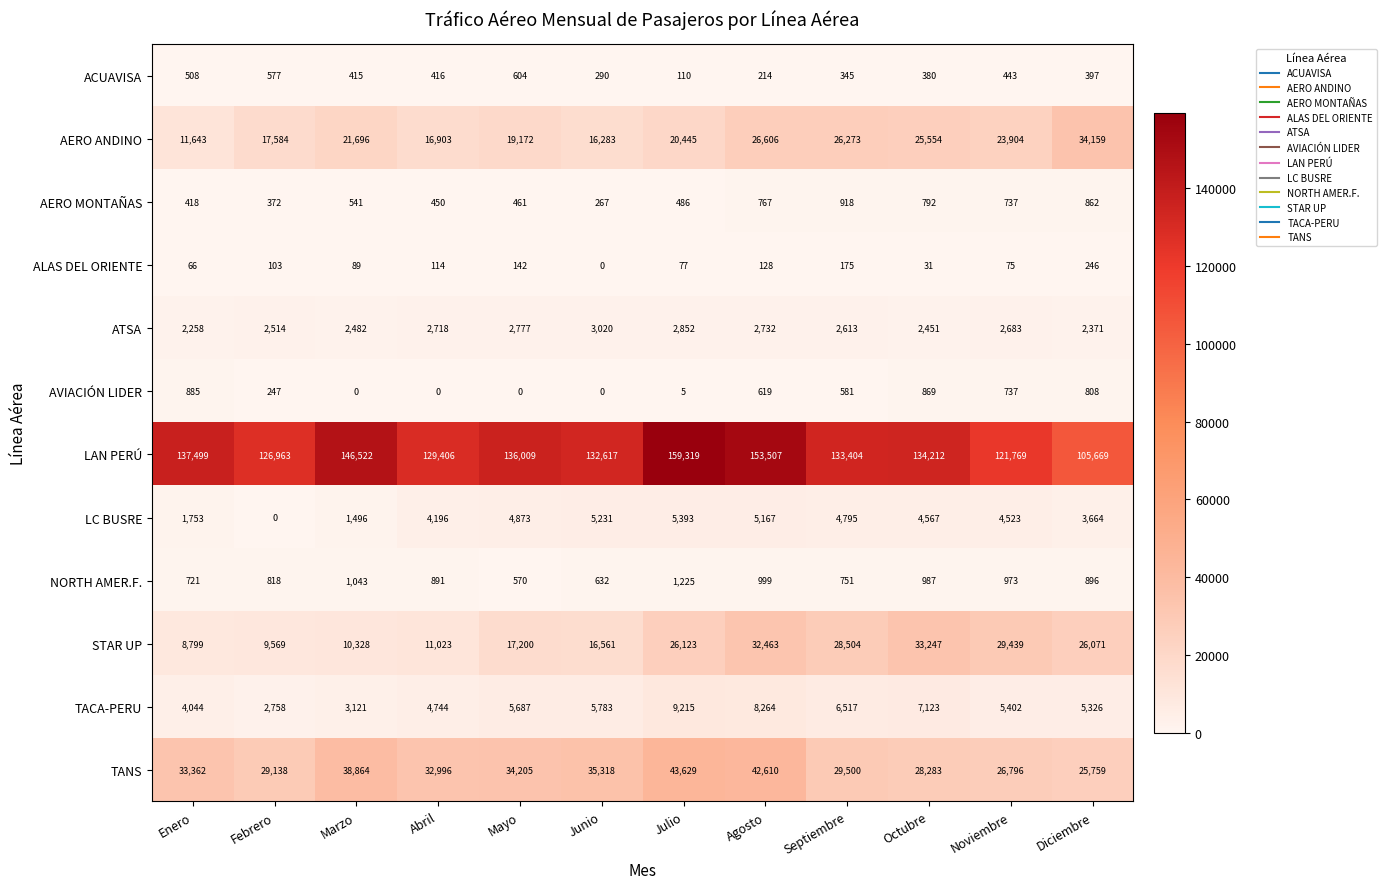

Which series changed the most between Enero and Octubre?

STAR UP